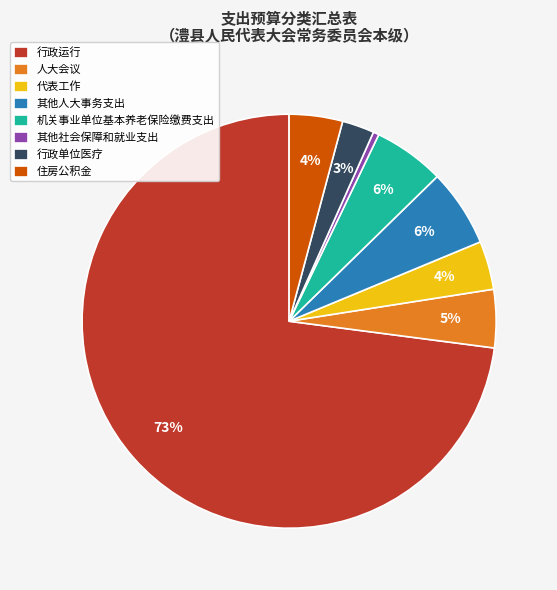

What is the largest slice in the pie chart?

行政运行